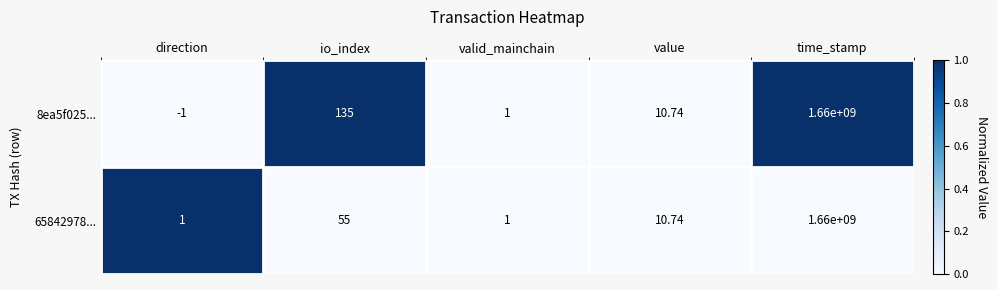

Which category has the lowest value across all series?

direction